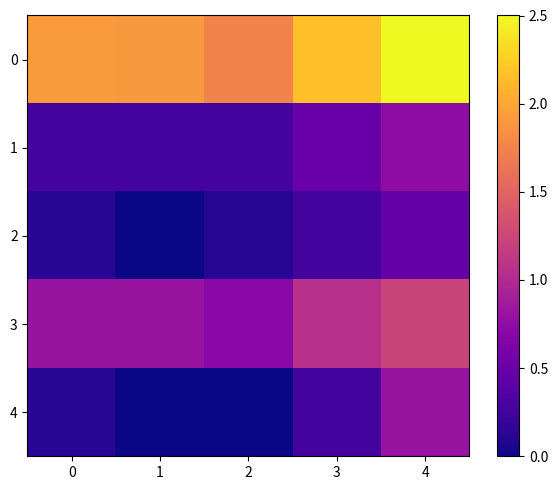

Between 3 and 4, which series saw the biggest shift?

4